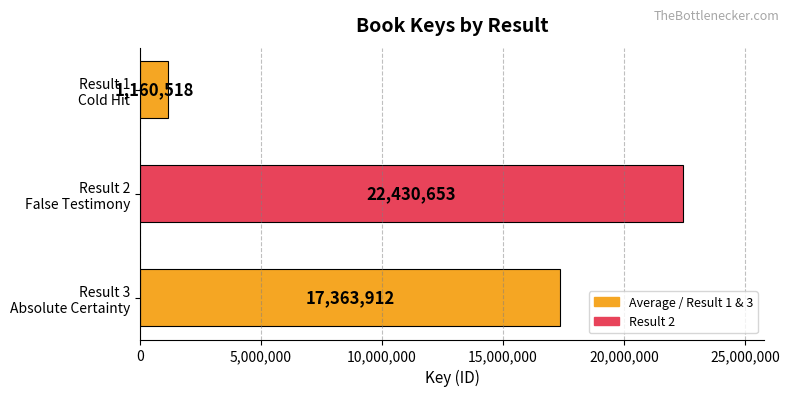

Count the values in the range 1160518 to 22430653.

3